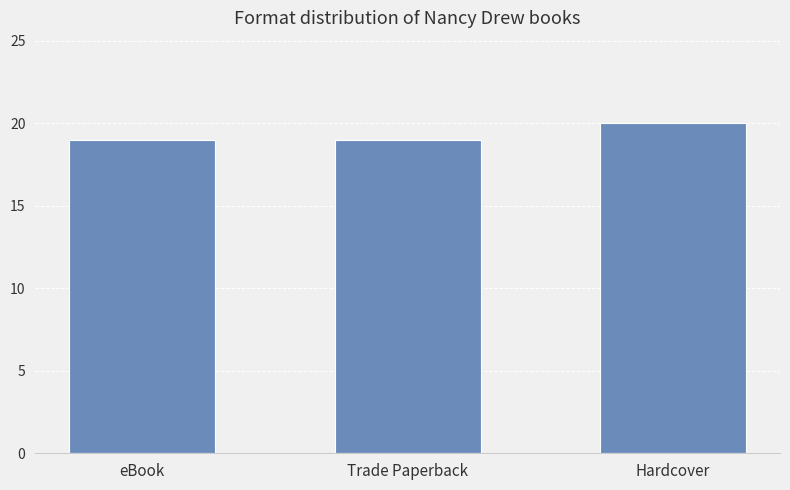

What is the sum of the values at Trade Paperback and Hardcover?

39